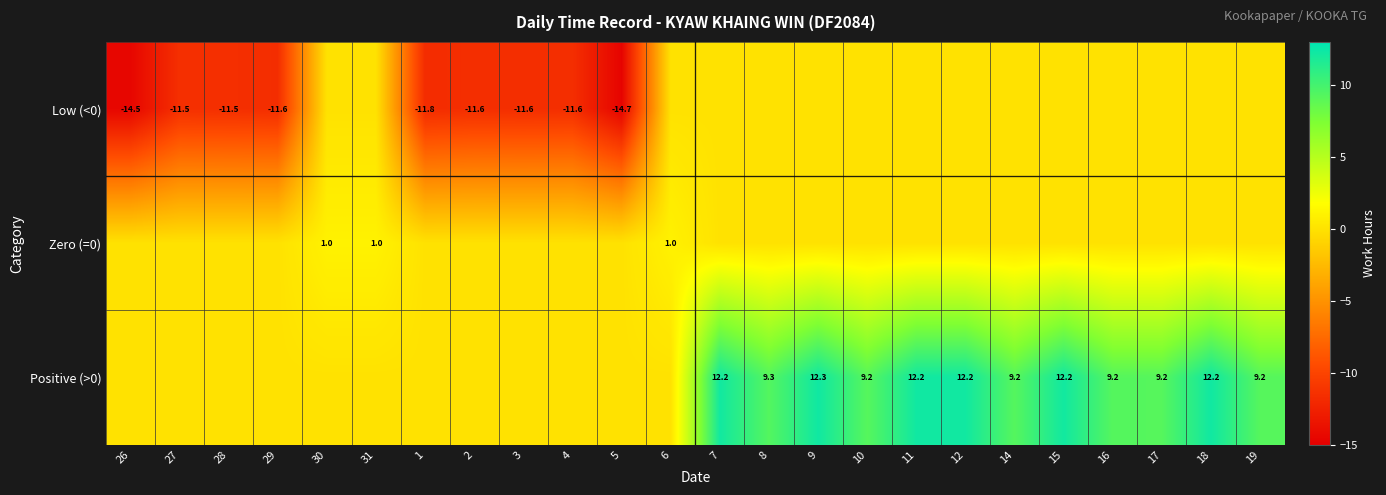

The value of Positive (>0) at 12 is 12.2. True or false?

True